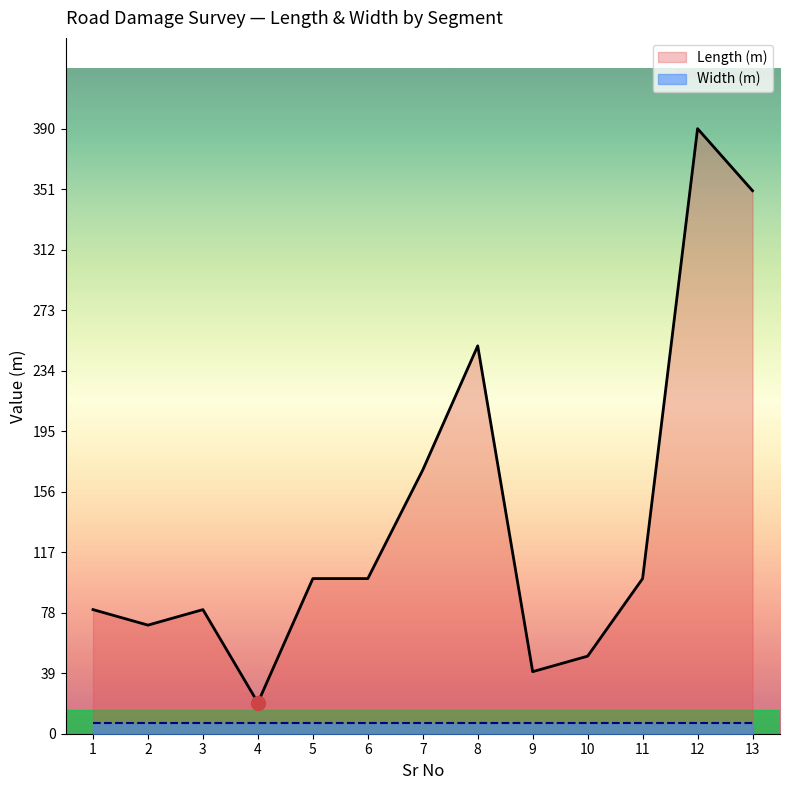

How many lines are shown in the chart?

2